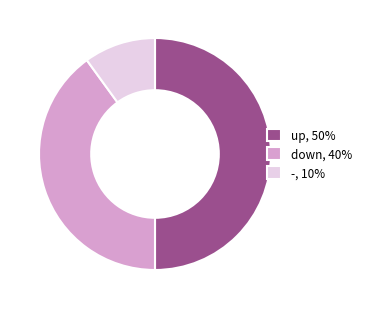

Does -, 10% account for over 50% of the chart?

No